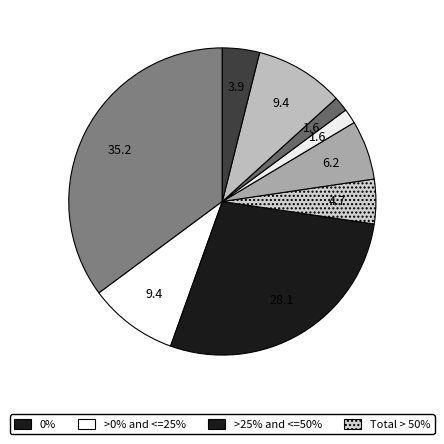

How many slices are in this pie chart?

9